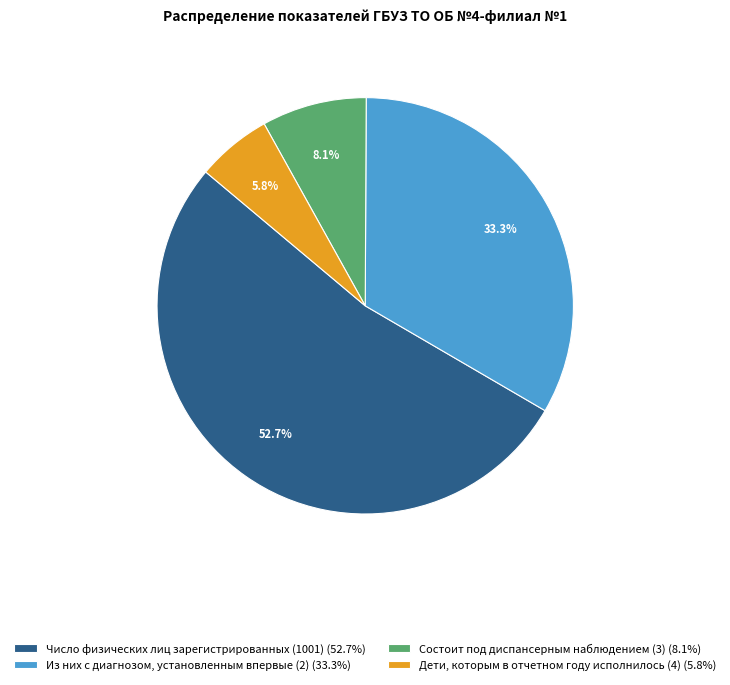

Is the sum of Состоит под диспансерным наблюдением (3) (8.1%) and Дети, которым в отчетном году исполнилось (4) (5.8%) greater than half?

No